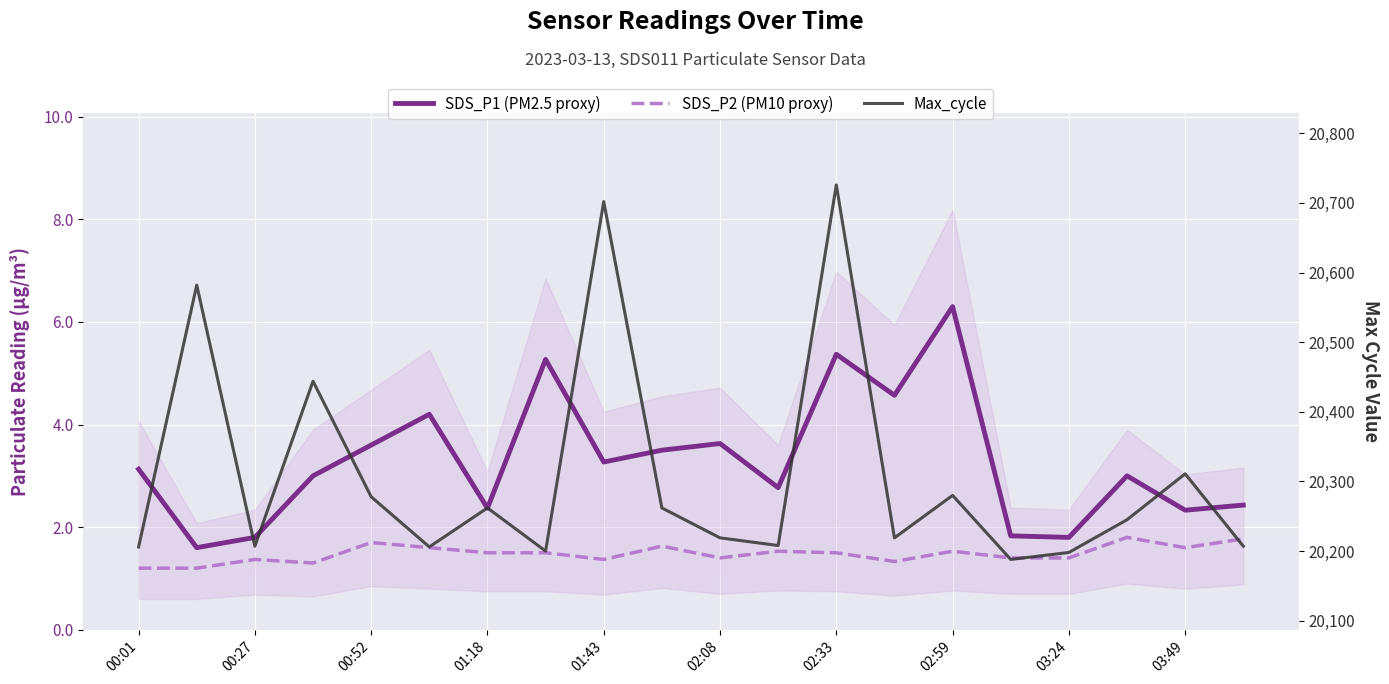

How many interior local valleys does the SDS_P1 (PM2.5 proxy) series have?

7